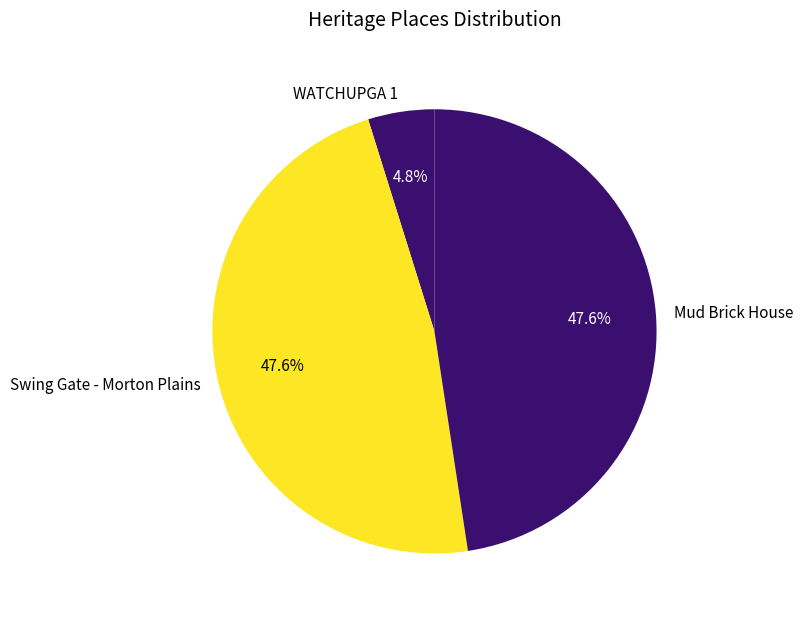

Is the sum of Mud Brick House and Swing Gate - Morton Plains greater than half?

Yes